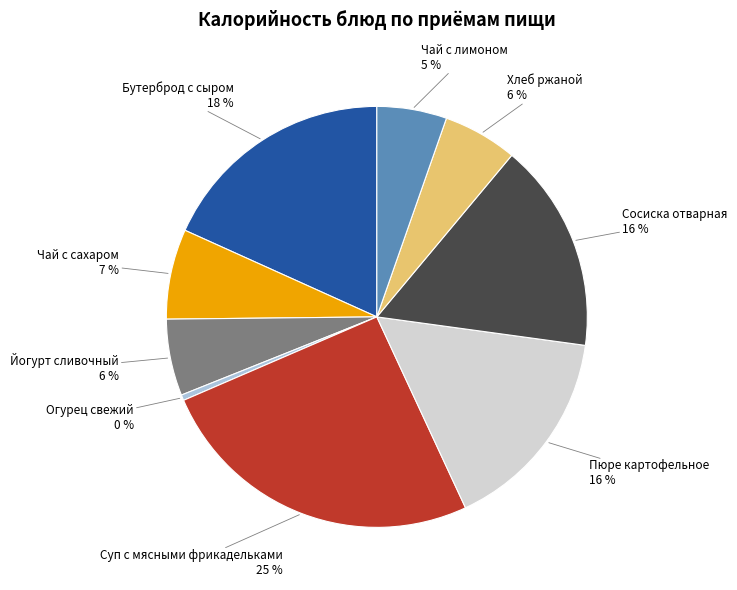

To the nearest percent, what is the average slice percentage?

11%